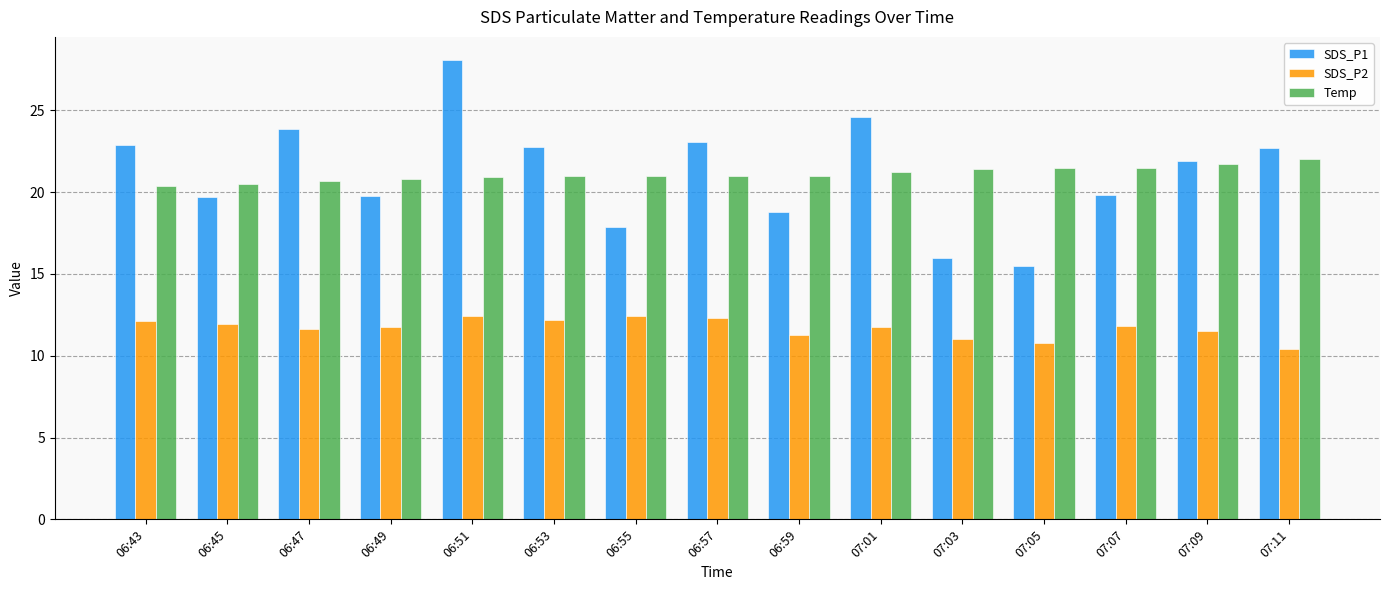

Which series has the widest spread of values?

SDS_P1